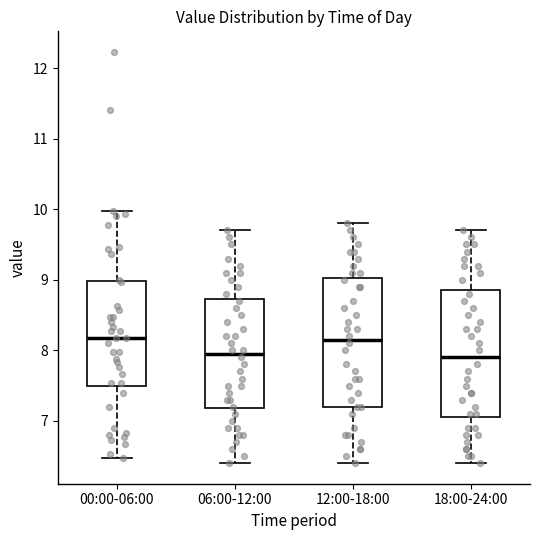

Reading left to right, transcribe this box plot: for each box, give where its median line is, the range the box spans, and where its two whiskers end, as read against the y-axis. The values are not printed on the chart, so give them approximately, as read against the axis.

00:00-06:00: median 8.2, box 7.5 to 9.0, whiskers 6.5 to 10.0
06:00-12:00: median 8.0, box 7.2 to 8.7, whiskers 6.4 to 9.7
12:00-18:00: median 8.2, box 7.2 to 9.0, whiskers 6.4 to 9.8
18:00-24:00: median 7.9, box 7.1 to 8.9, whiskers 6.4 to 9.7